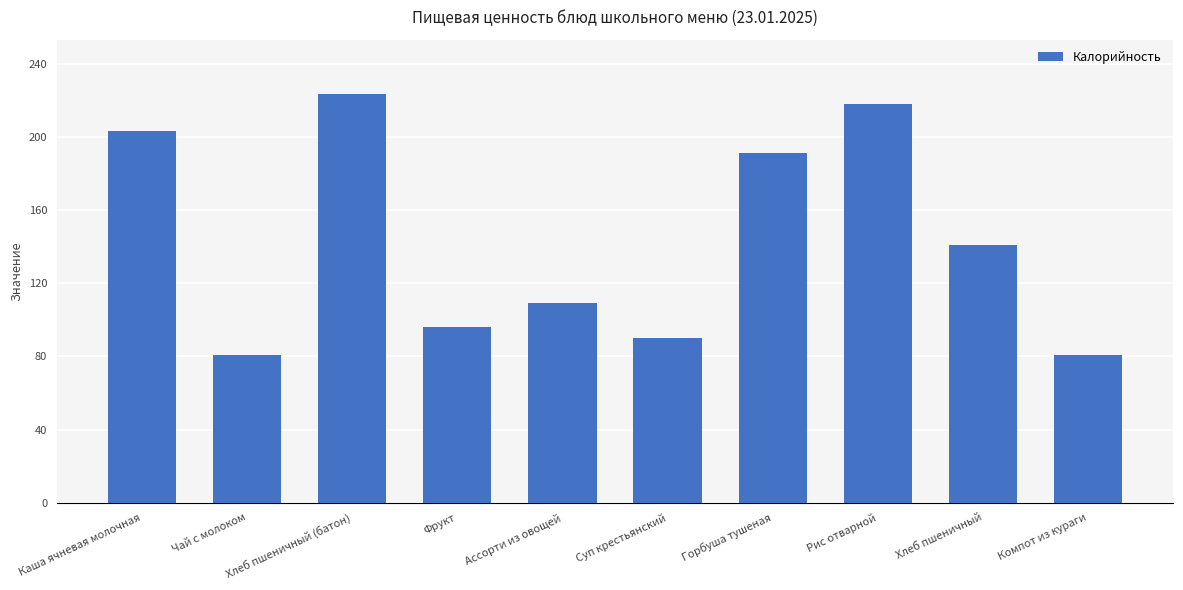

What is the label of the 9th bar from the right?

Чай с молоком